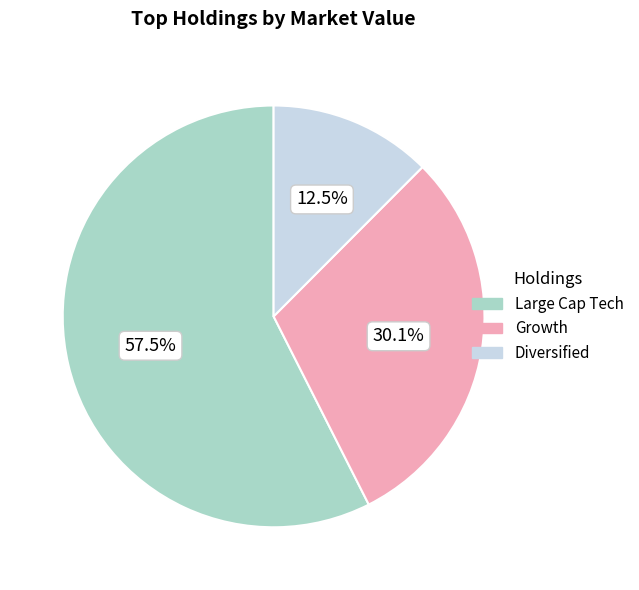

Does any single category account for the majority?

Yes